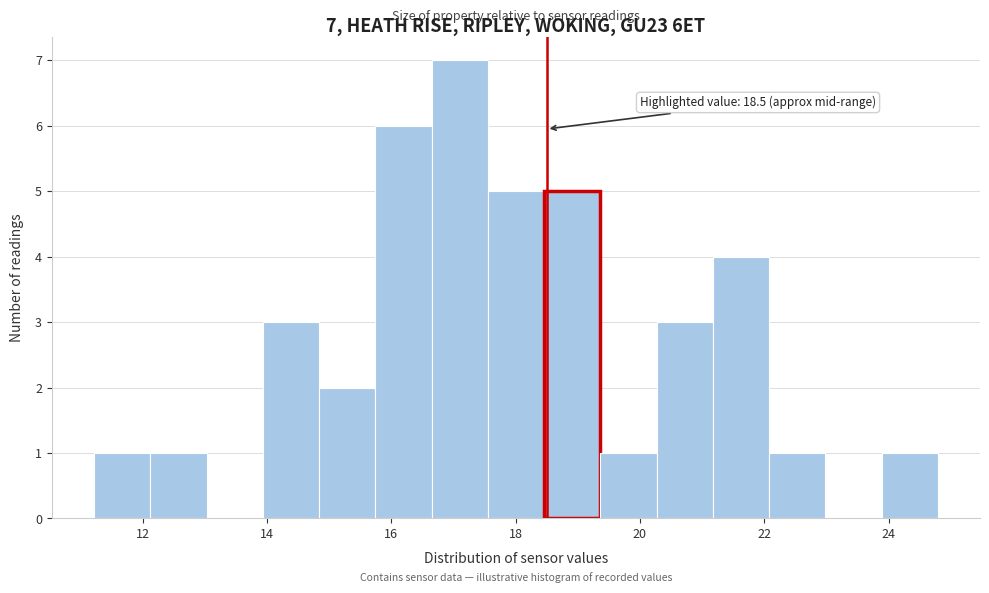

Which range on the x-axis has the tallest bar?

16.6 to 17.6